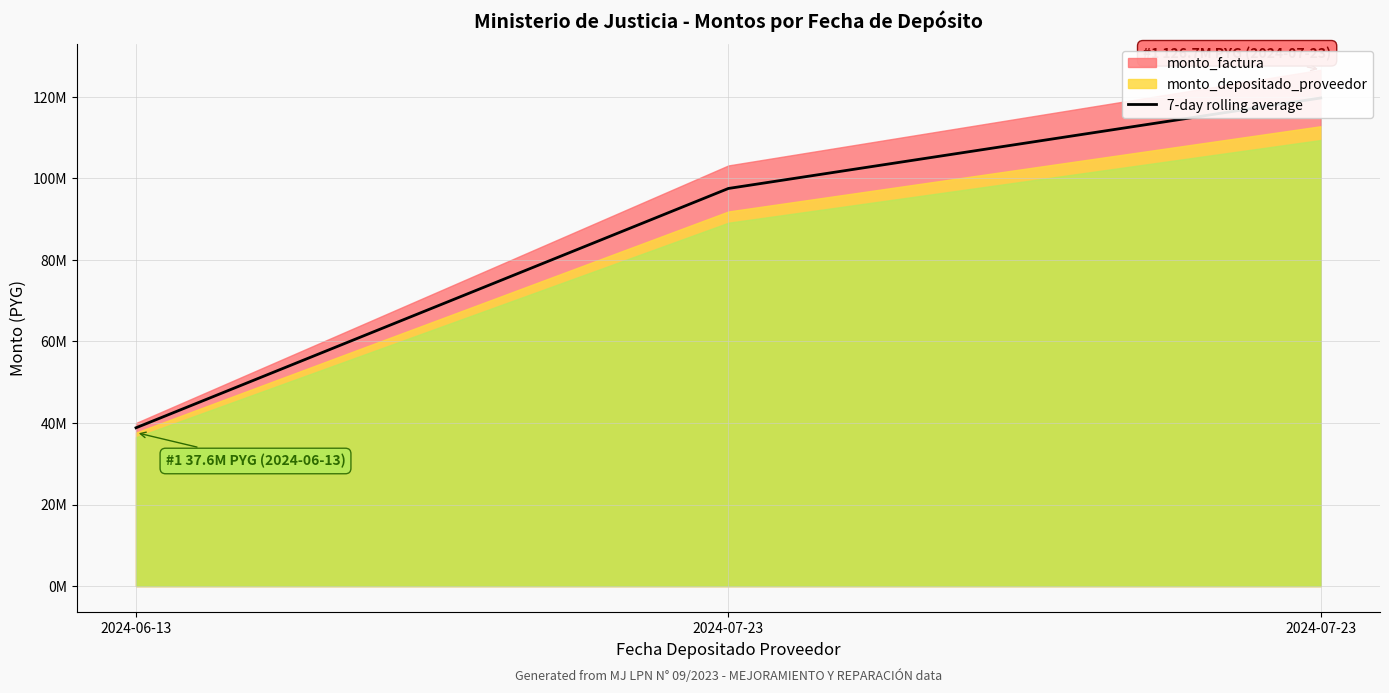

Is it true that the value at 2024-07-23 is 119728834.0?

True